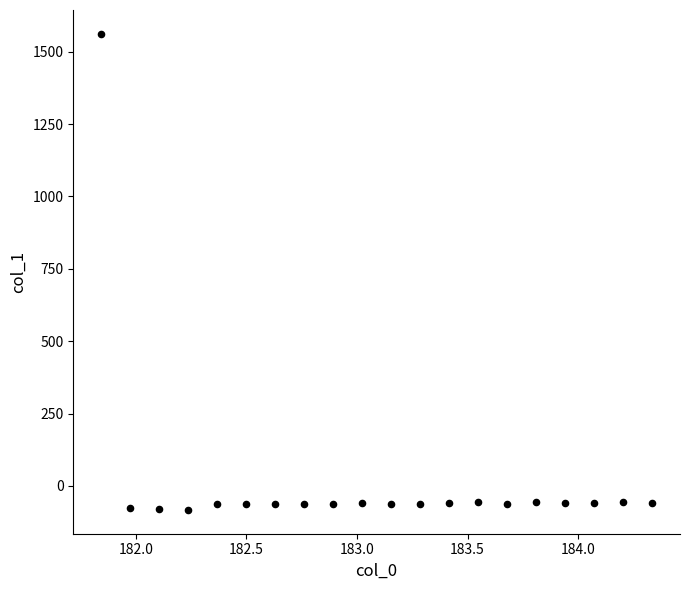

What is the range of X values (max minus min)?

2.5